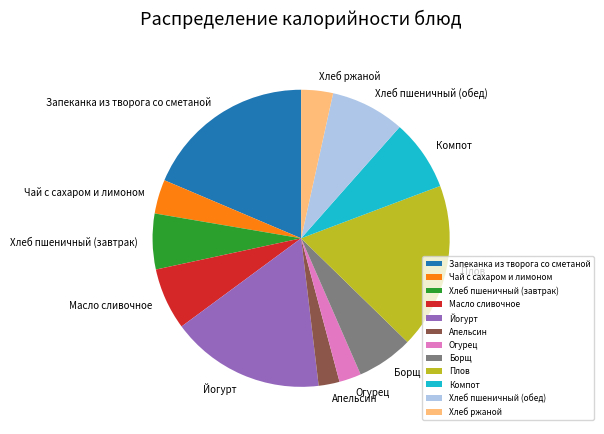

How many segments does this pie chart have?

12